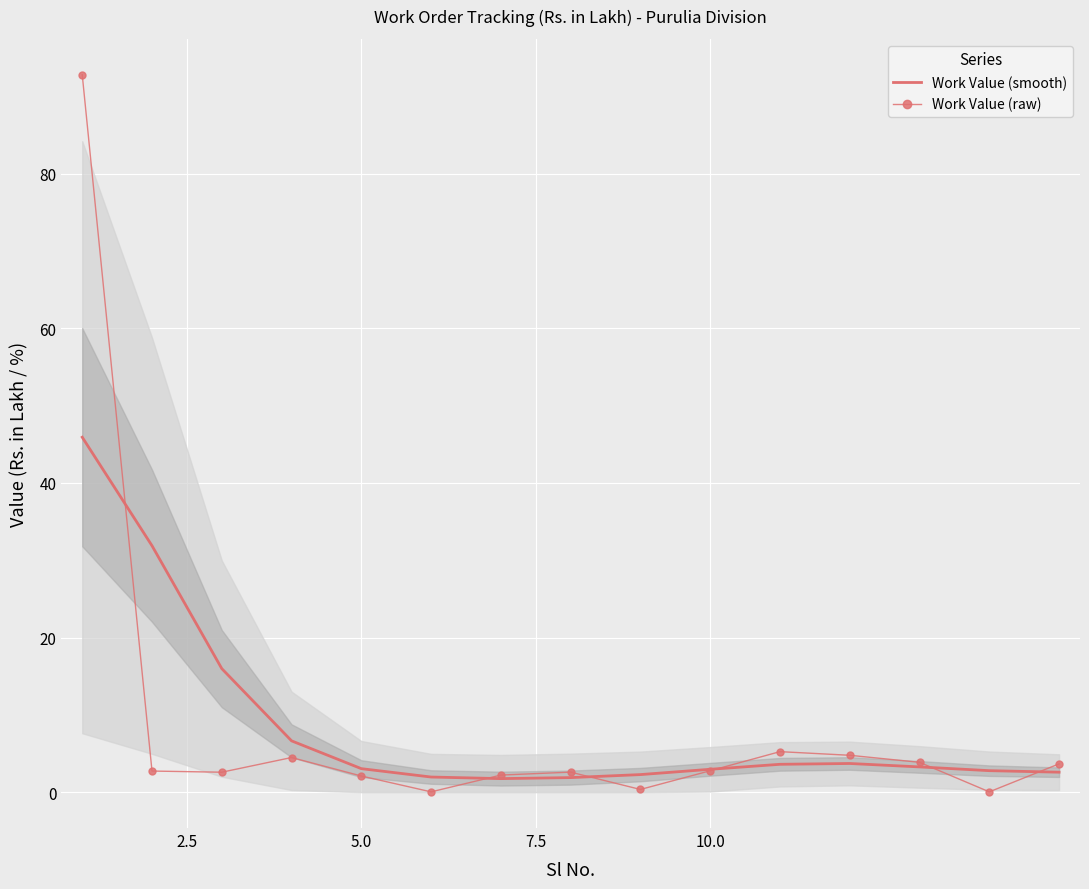

What is the maximum value for Work Value (smooth)?

45.9